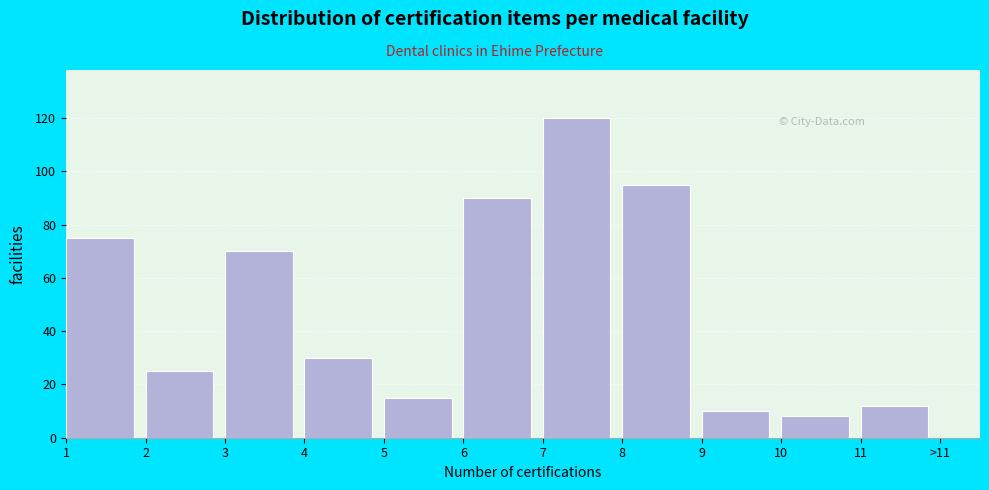

Reading left to right, extract all data points from this chart.

75	25	70	30	15	90	120	95	10	8	12